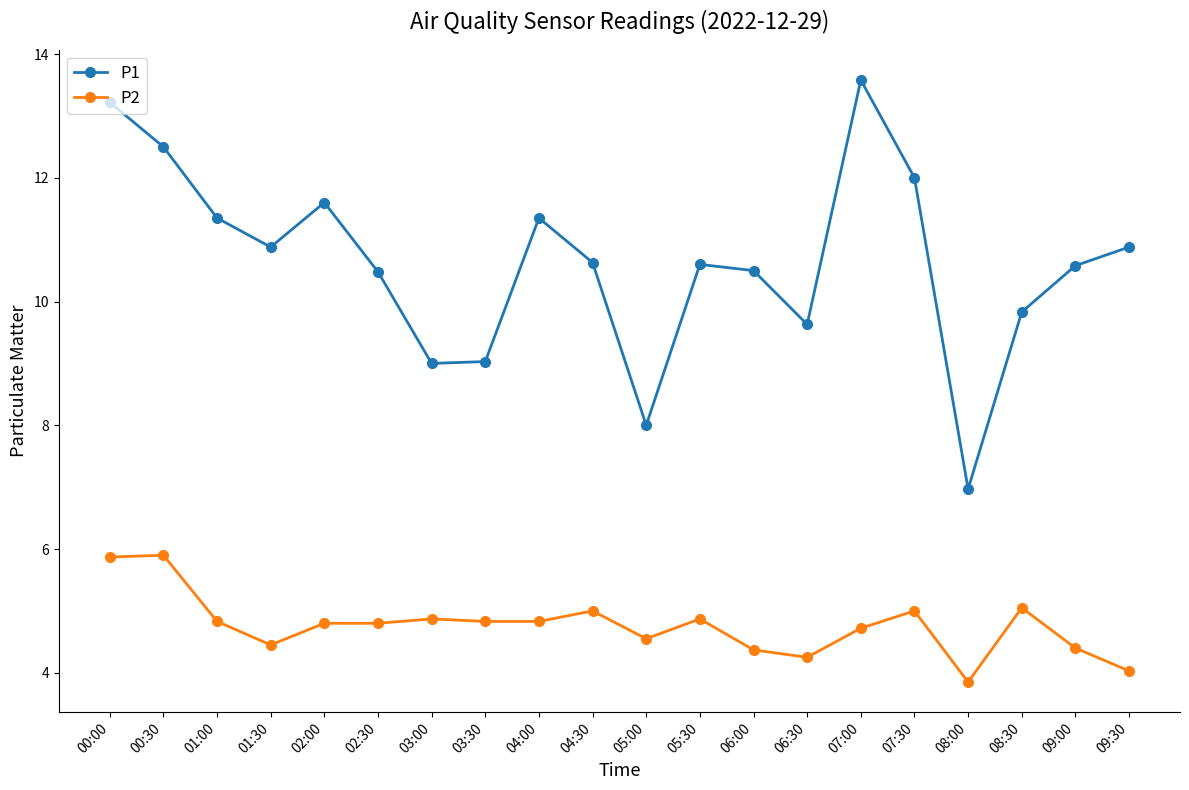

The P1 series shows 10.9 at 09:30. True or false?

True